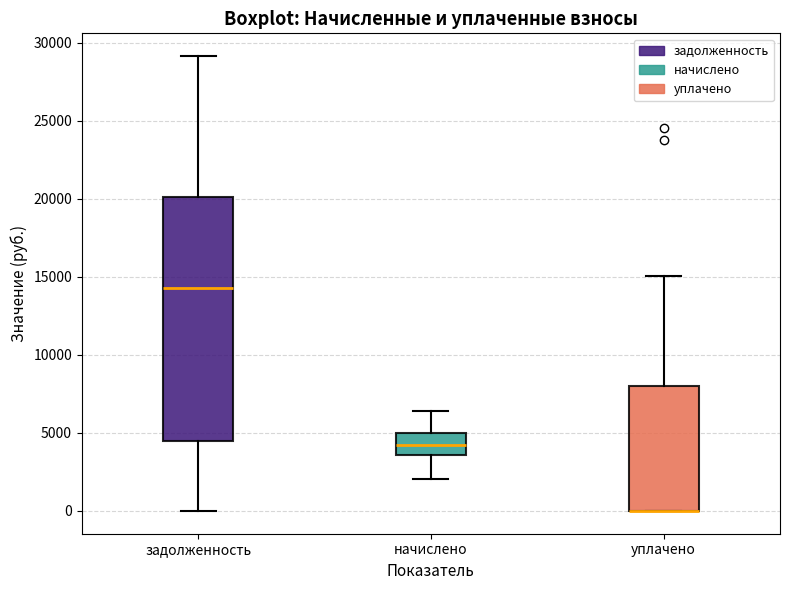

Reading left to right, read every box against the y-axis: the position of its median line, the range the box covers, and the ends of its whiskers. The values are not printed on the chart, so give them approximately, as read against the axis.

задолженность: median 14500, box 4500 to 20000, whiskers 0 to 29000
начислено: median 4000, box 3500 to 5000, whiskers 2000 to 6500
уплачено: median 0 (drawn on the box's lower edge), box 0 to 8000, whiskers 0 to 15000